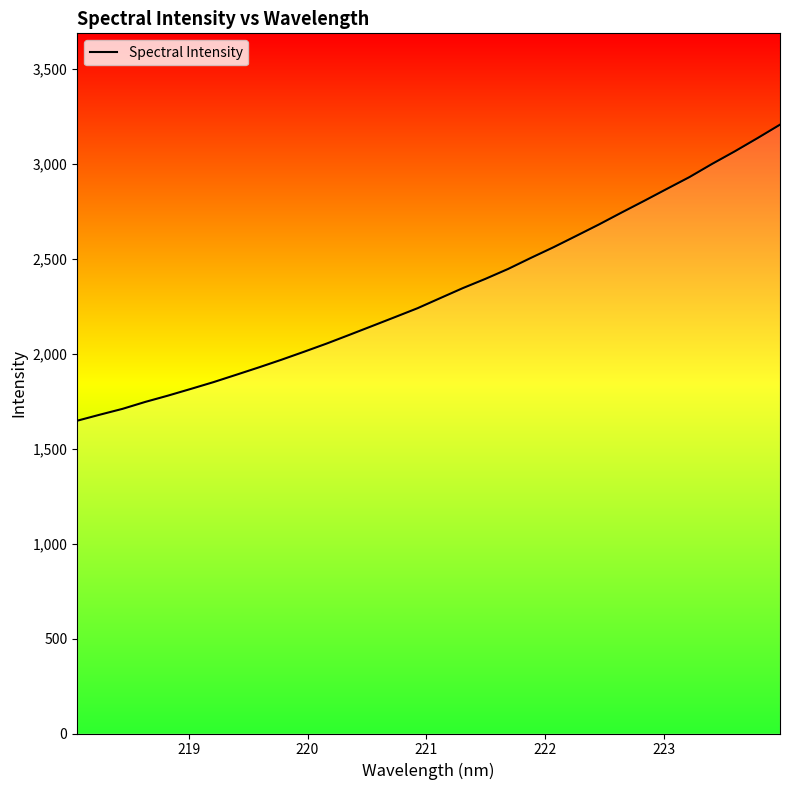

Reading left to right, list all the values displayed in this chart.

1648.1	1679.9	1710.7	1747.2	1780.3	1815.4	1851.2	1889.8	1928.9	1969.3	2011.6	2054.9	2100.7	2147.0	2193.7	2240.7	2293.9	2346.8	2395.7	2447.8	2505.9	2562.1	2621.7	2681.7	2744.6	2806.4	2869.3	2931.7	3001.2	3067.2	3136.7	3208.1